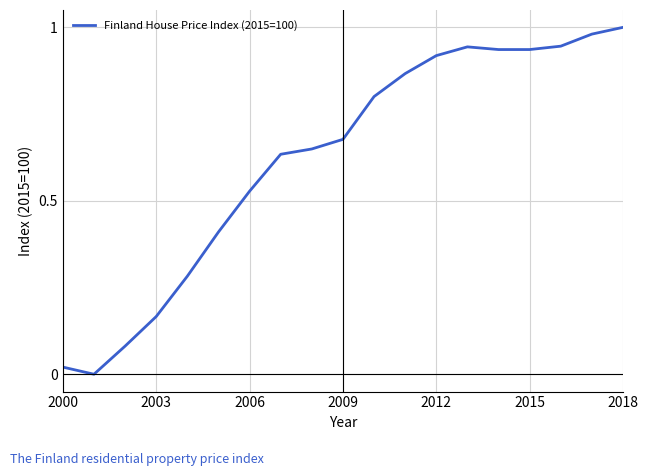

What is the label of the 5th point from the left?

2012